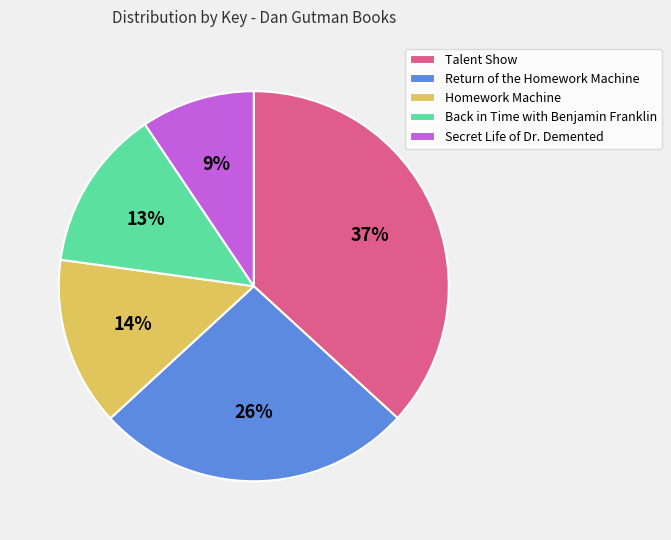

To the nearest percent, what is the combined percentage of Homework Machine and Back in Time with Benjamin Franklin?

27%